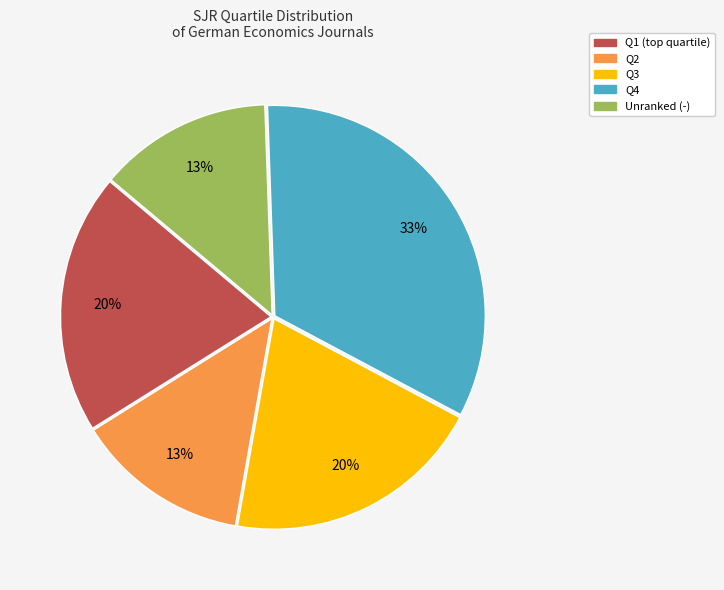

To the nearest percent, what is the average slice percentage?

20%